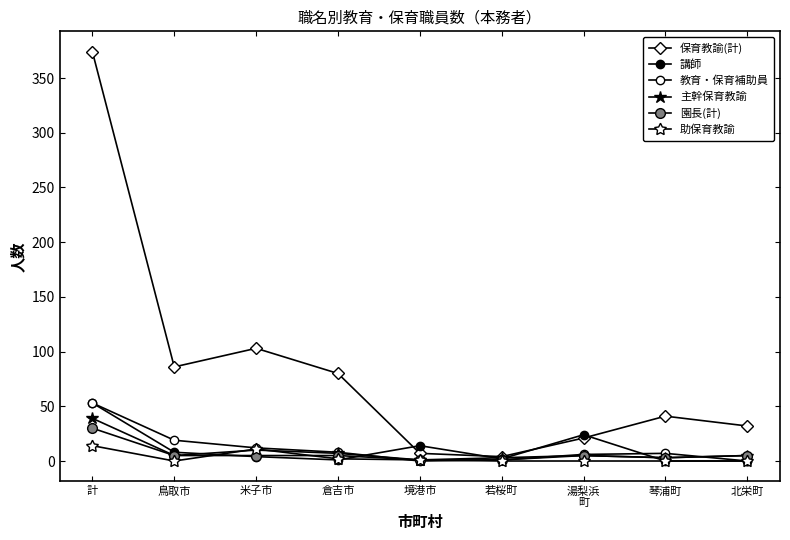

Rank the series by their maximum value, from lowest to highest.

助保育教諭, 園長(計), 主幹保育教諭, 講師, 教育・保育補助員, 保育教諭(計)